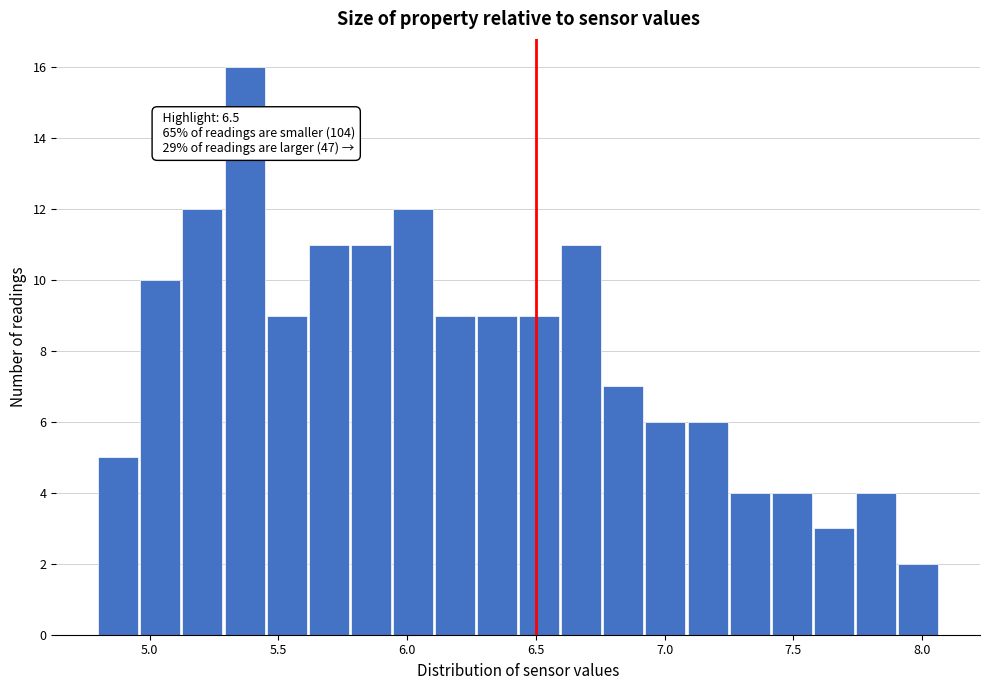

Read against the x-axis, roughly where is the centre of the tallest bar?

5.35